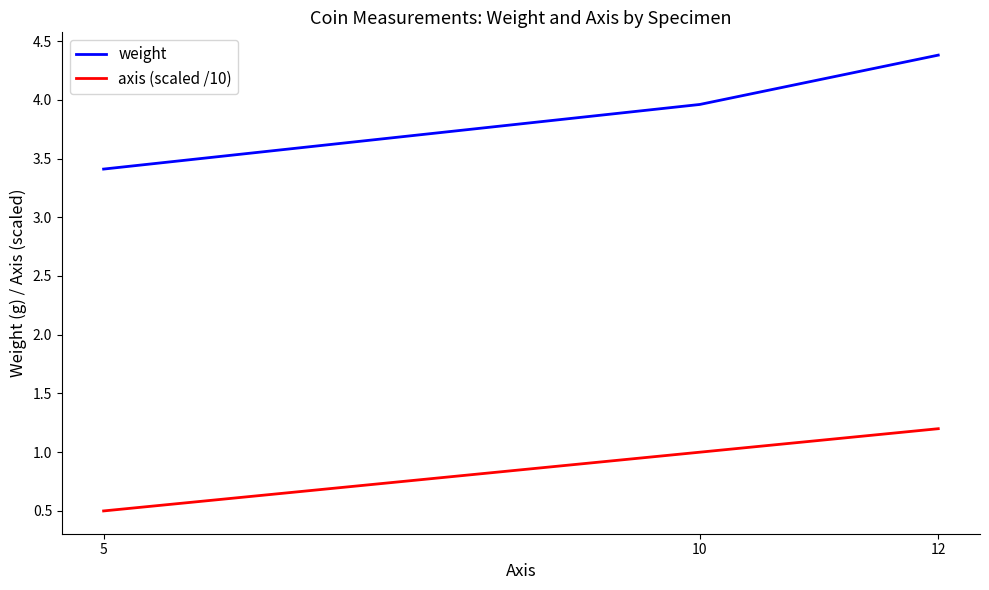

What is the spread (max minus min) of values at 10?

3.0